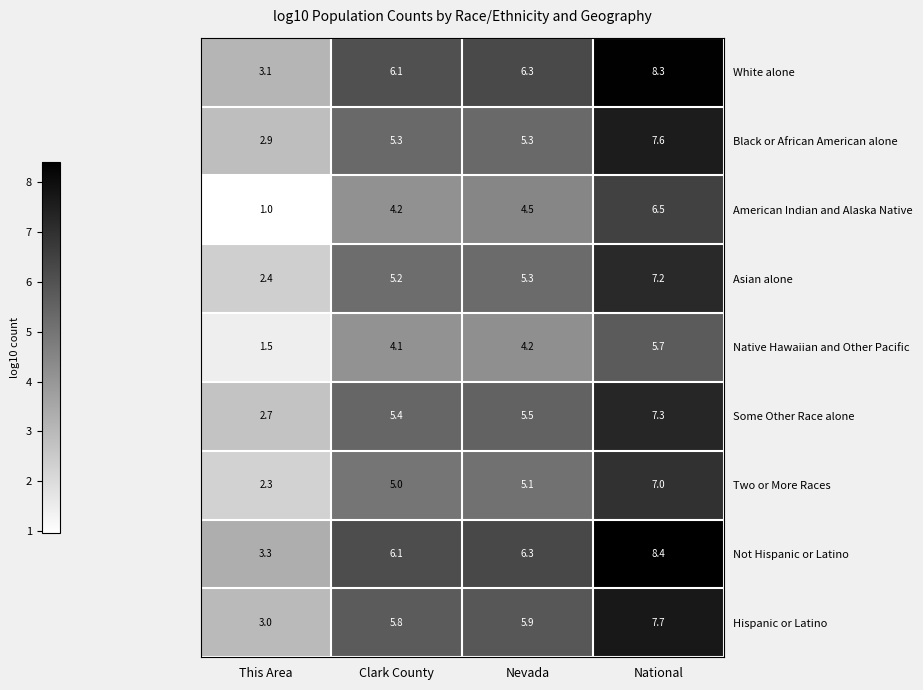

At which category is the sum across all series the highest?

National